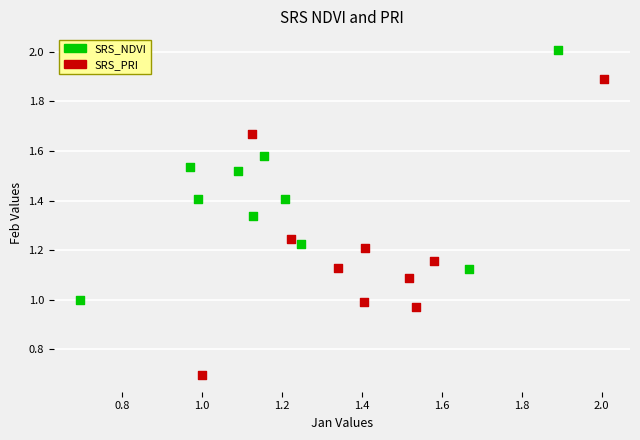

Which series contains the lowest Y value?

SRS_PRI